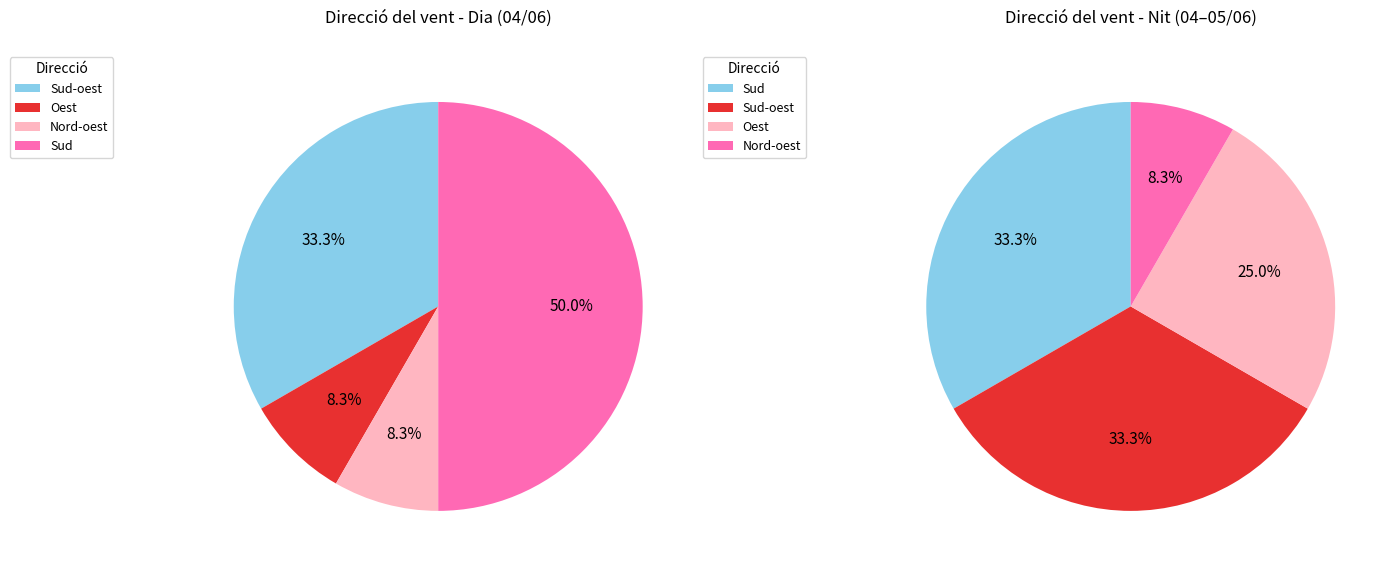

Do 18 and 16 together represent more than half of the pie?

No